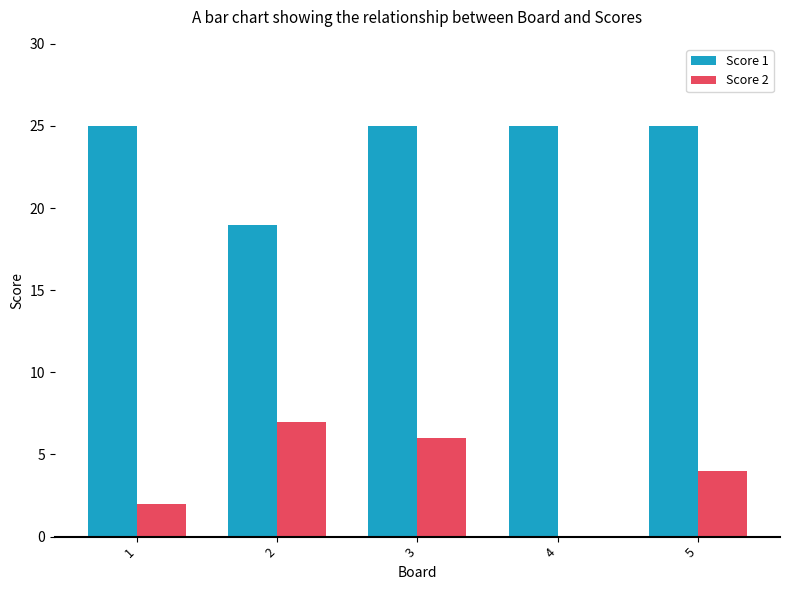

What is the sum of all Score 1 values?

119